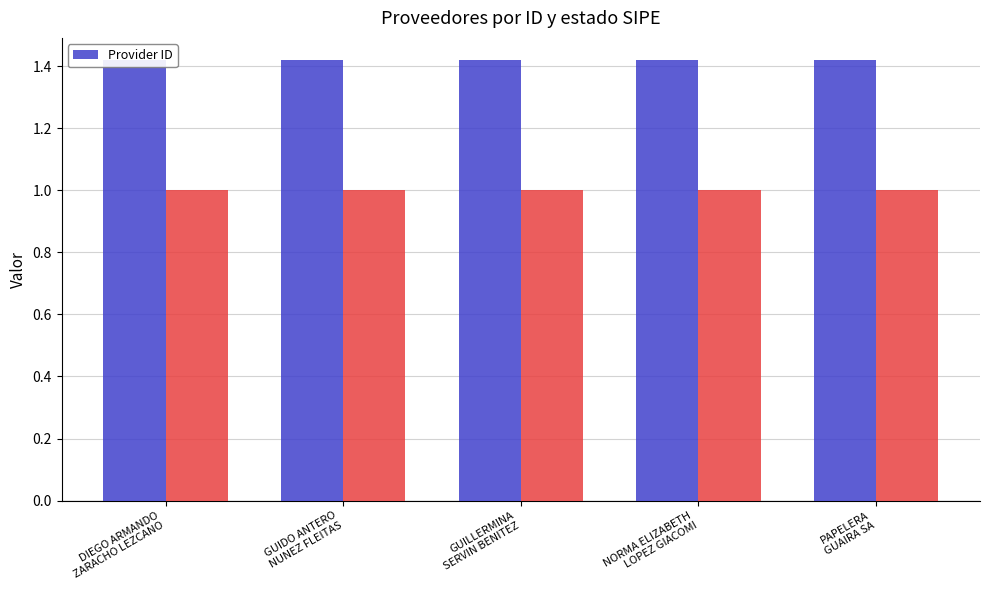

Which label corresponds to the smallest value in the chart?

PAPELERA
GUAIRA SA